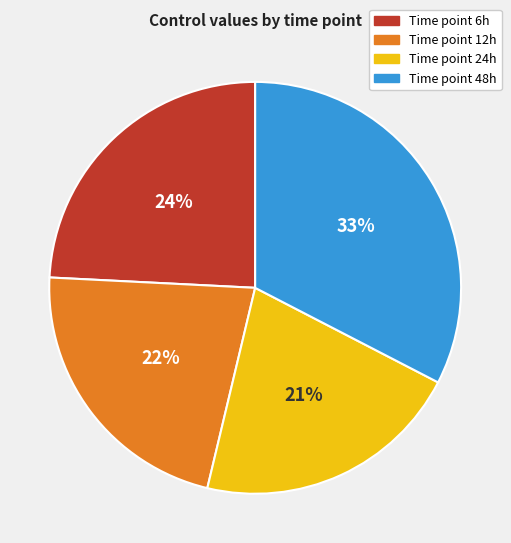

Count the number of slices in the pie.

4